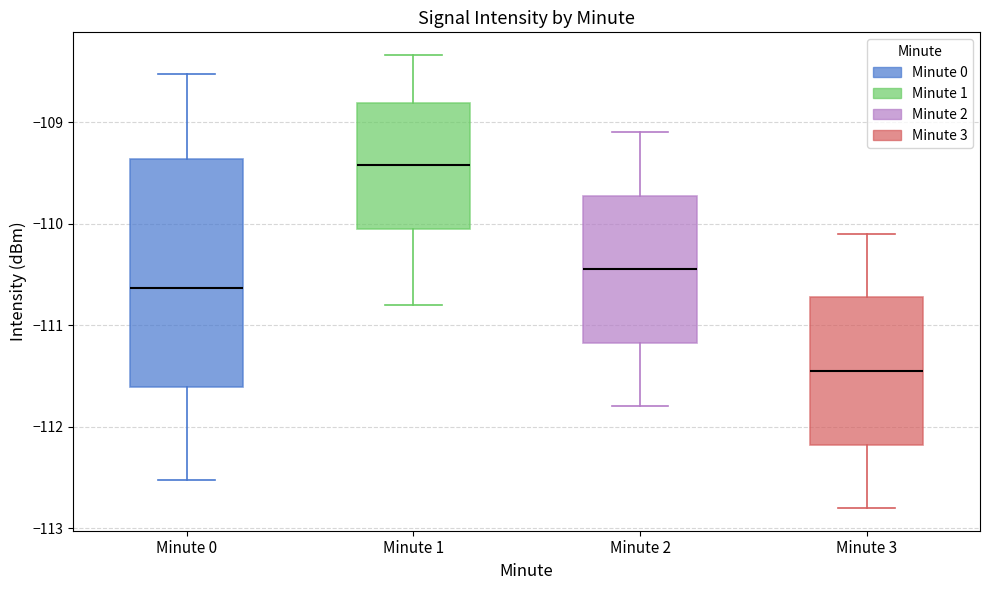

Which box has the highest median line?

Minute 1